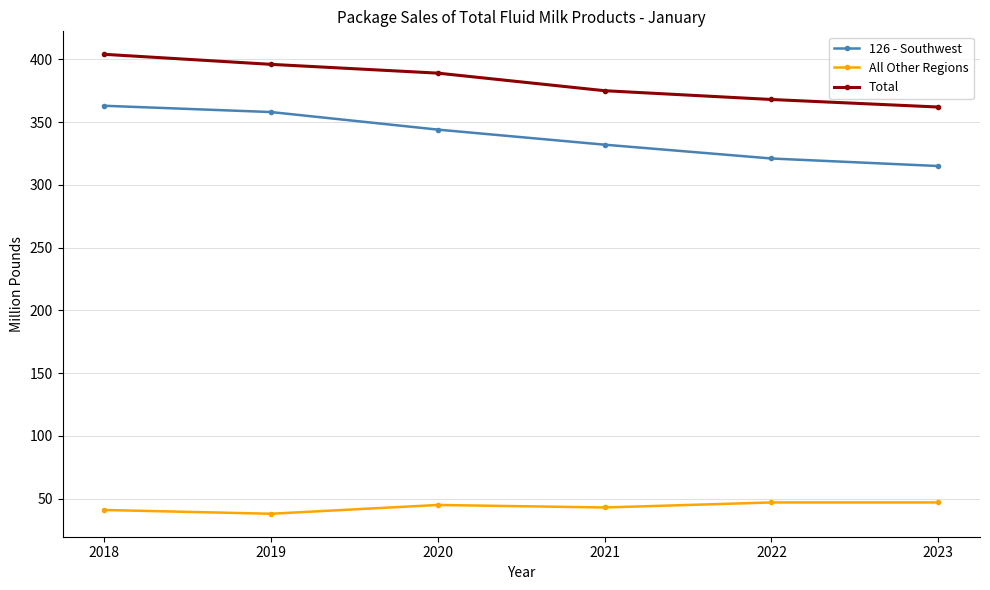

True or false: 126 - Southwest and Total cross at least once.

False